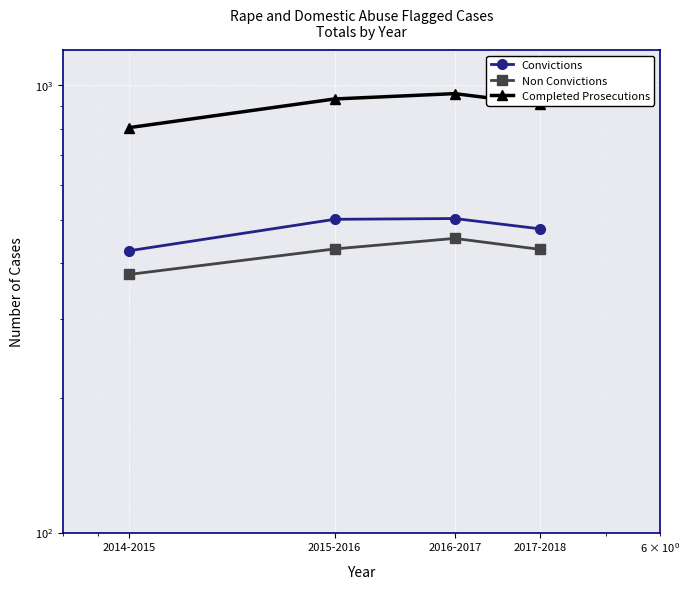

What is the difference between the maximum and minimum values in the Convictions series?

77